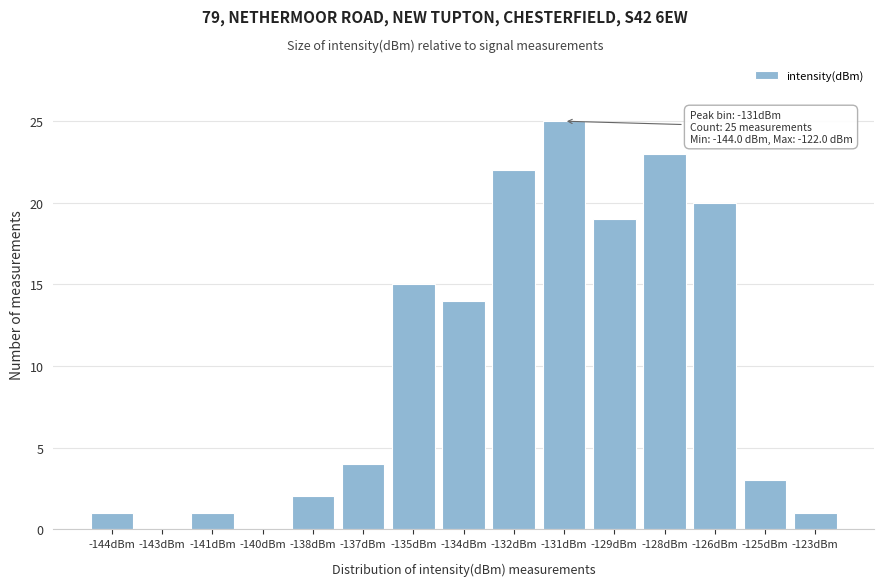

Reading left to right, what are all the values shown in this chart?

-144dBm=1	-143dBm=0	-141dBm=1	-140dBm=0	-138dBm=2	-137dBm=4	-135dBm=15	-134dBm=14	-132dBm=22	-131dBm=25	-129dBm=19	-128dBm=23	-126dBm=20	-125dBm=3	-123dBm=1